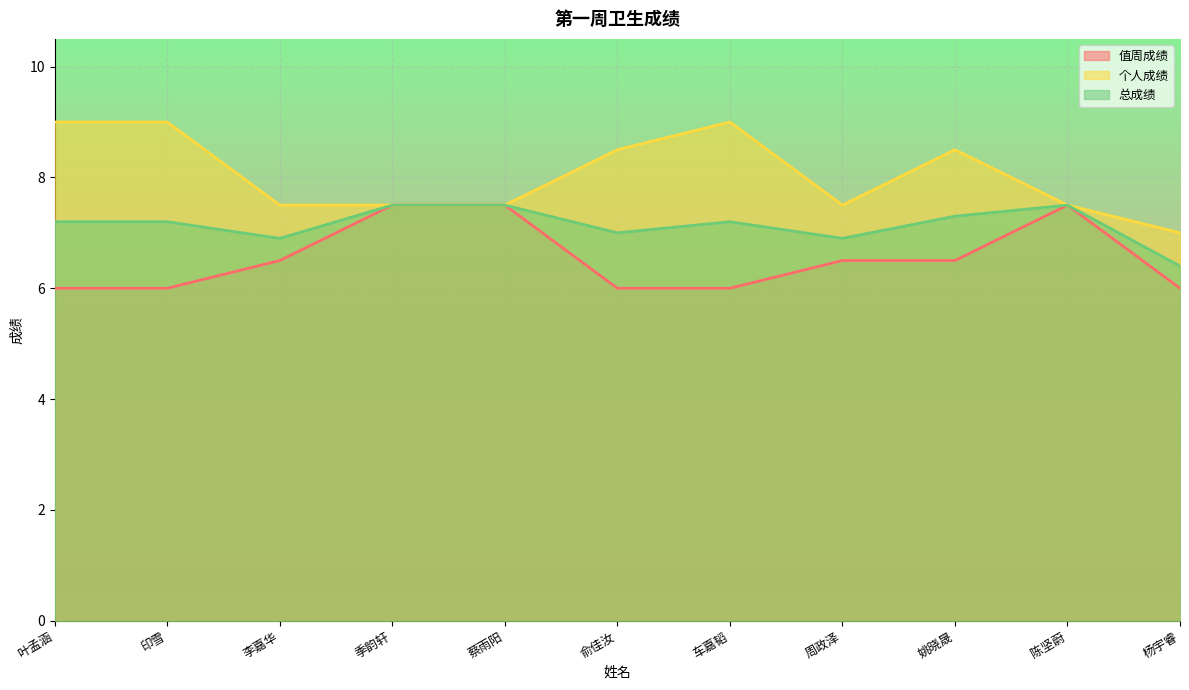

Which category has the highest value in the 值周成绩 series?

季韵轩